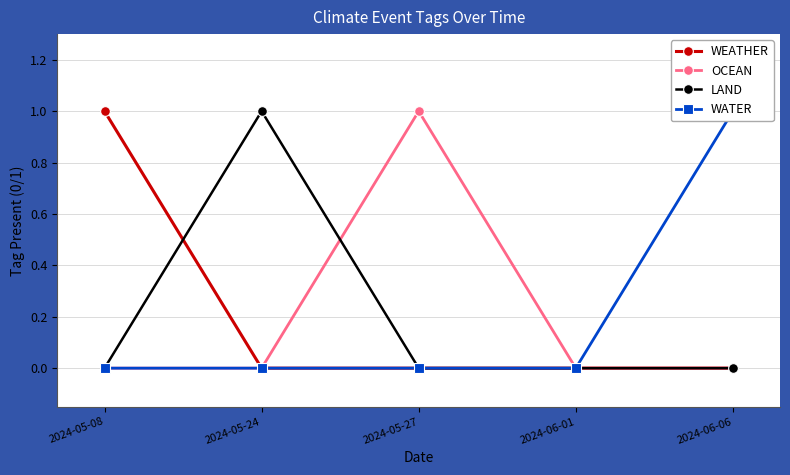

Reading left to right, what are all the values shown in this chart?

WEATHER: 1	0	0	0	0
OCEAN: 0	0	1	0	0
LAND: 0	1	0	0	0
WATER: 0	0	0	0	1